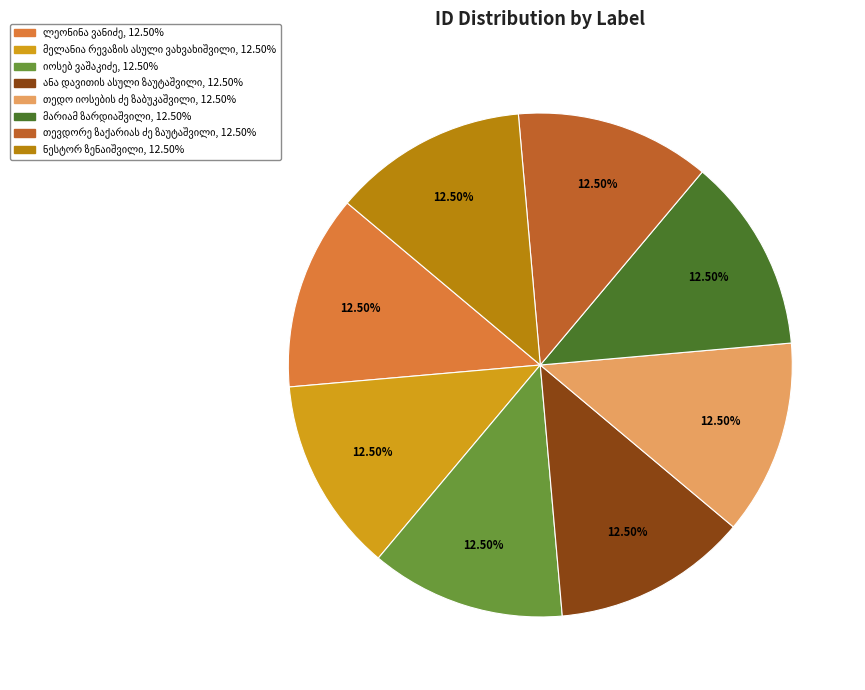

Is there any slice that represents more than half of the pie?

No